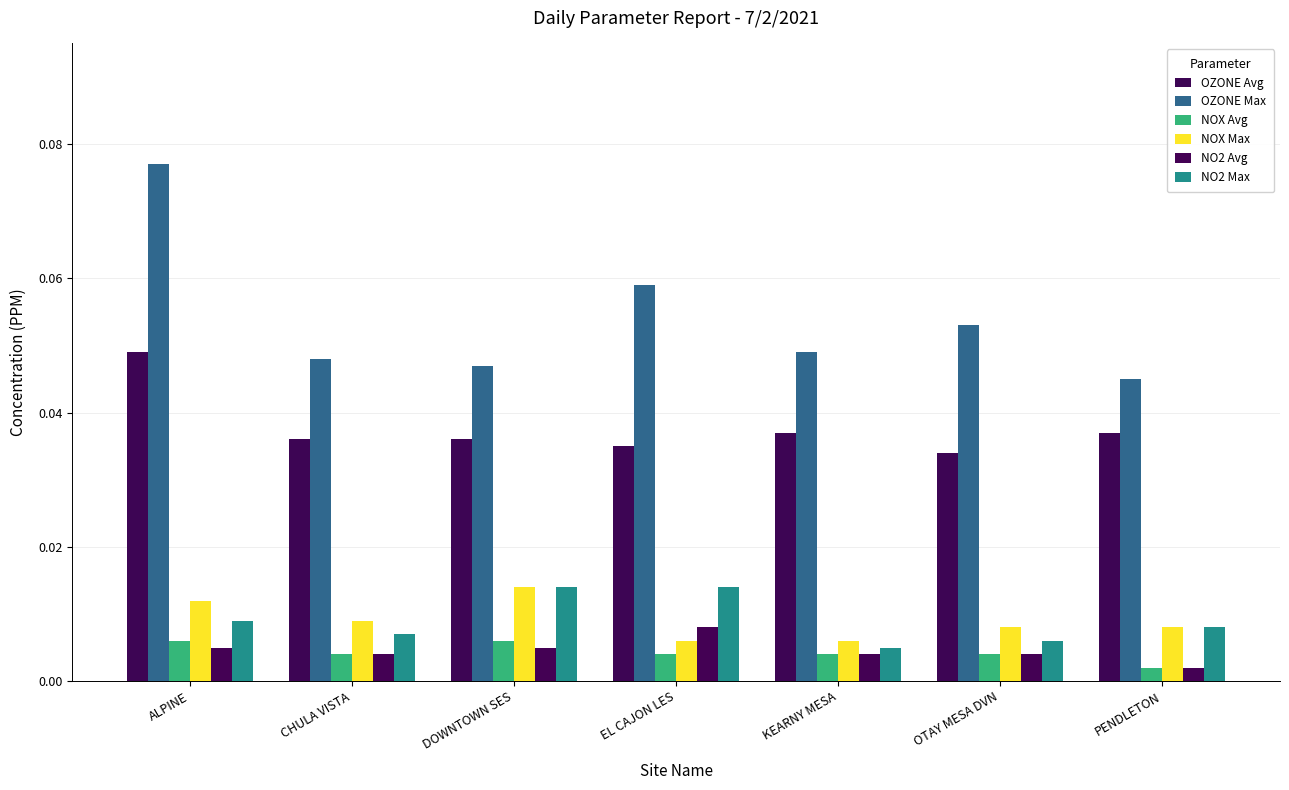

What is the label of the 6th bar from the right?

CHULA VISTA